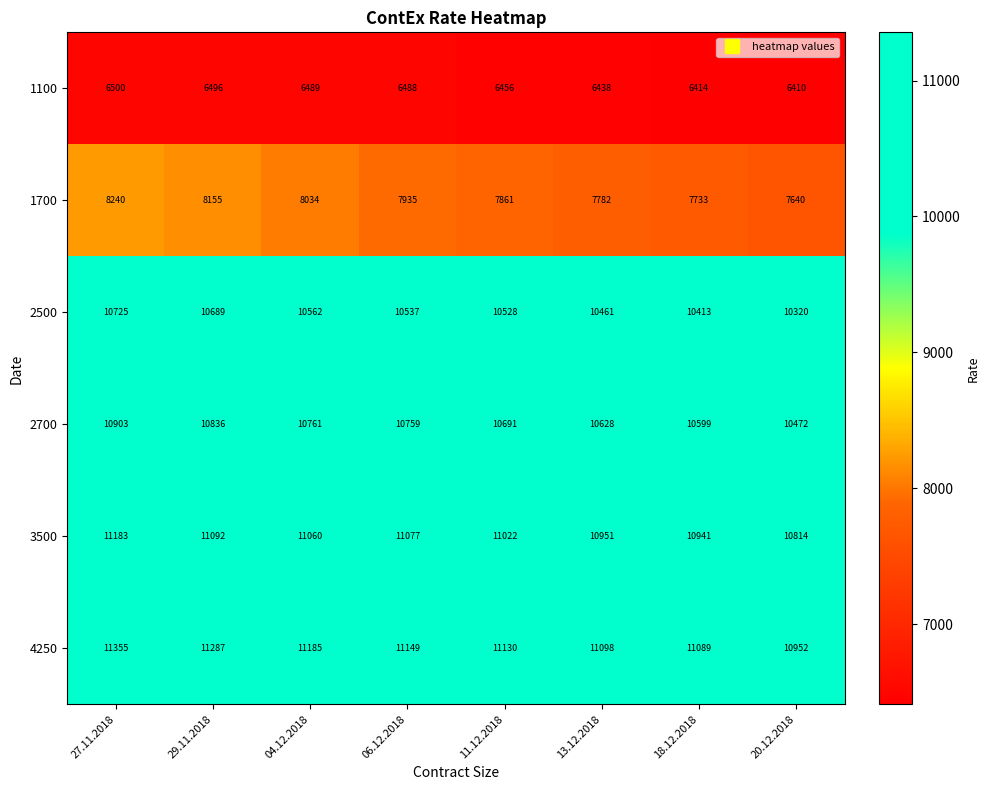

True or false: 1700 has a value of 7935 at 06.12.2018.

True